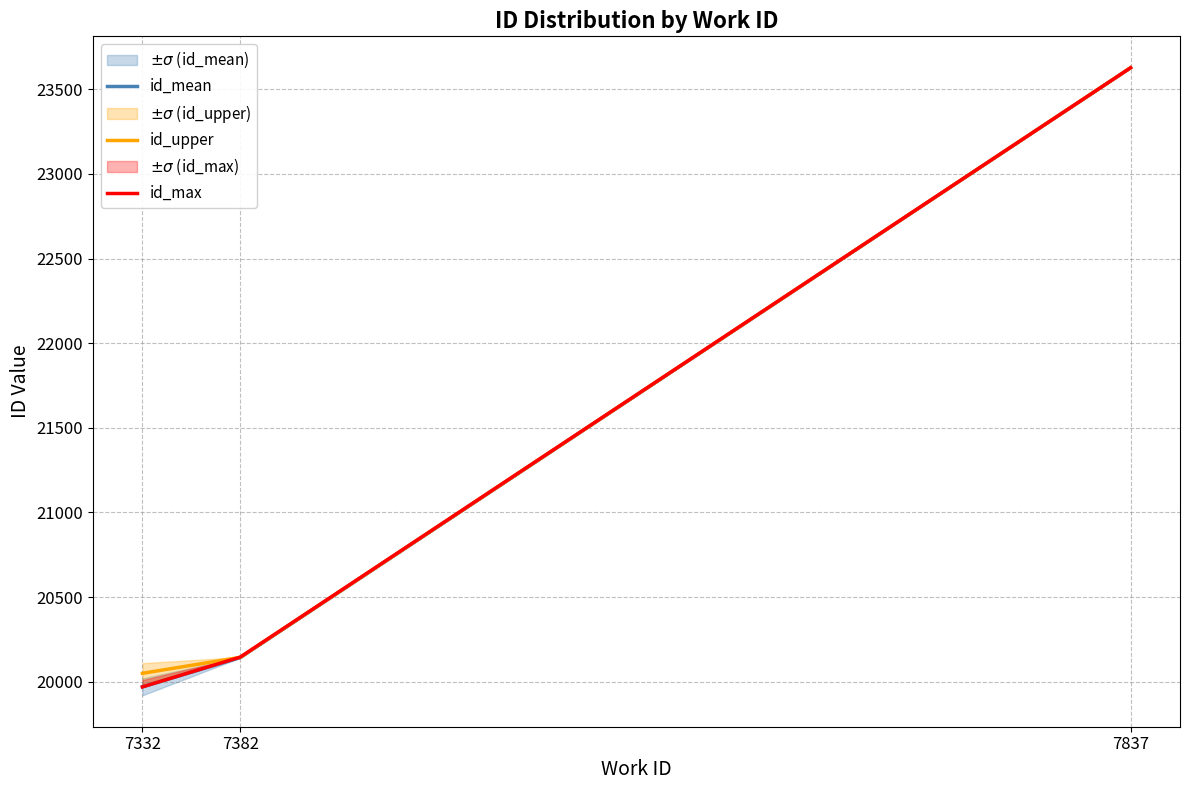

Count the number of categories in the chart.

3